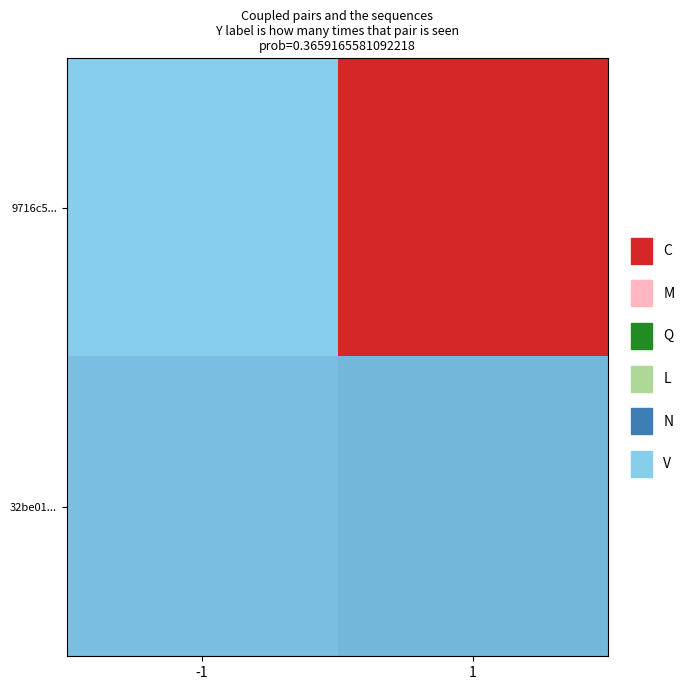

At how many categories does at least one series exceed 0?

2